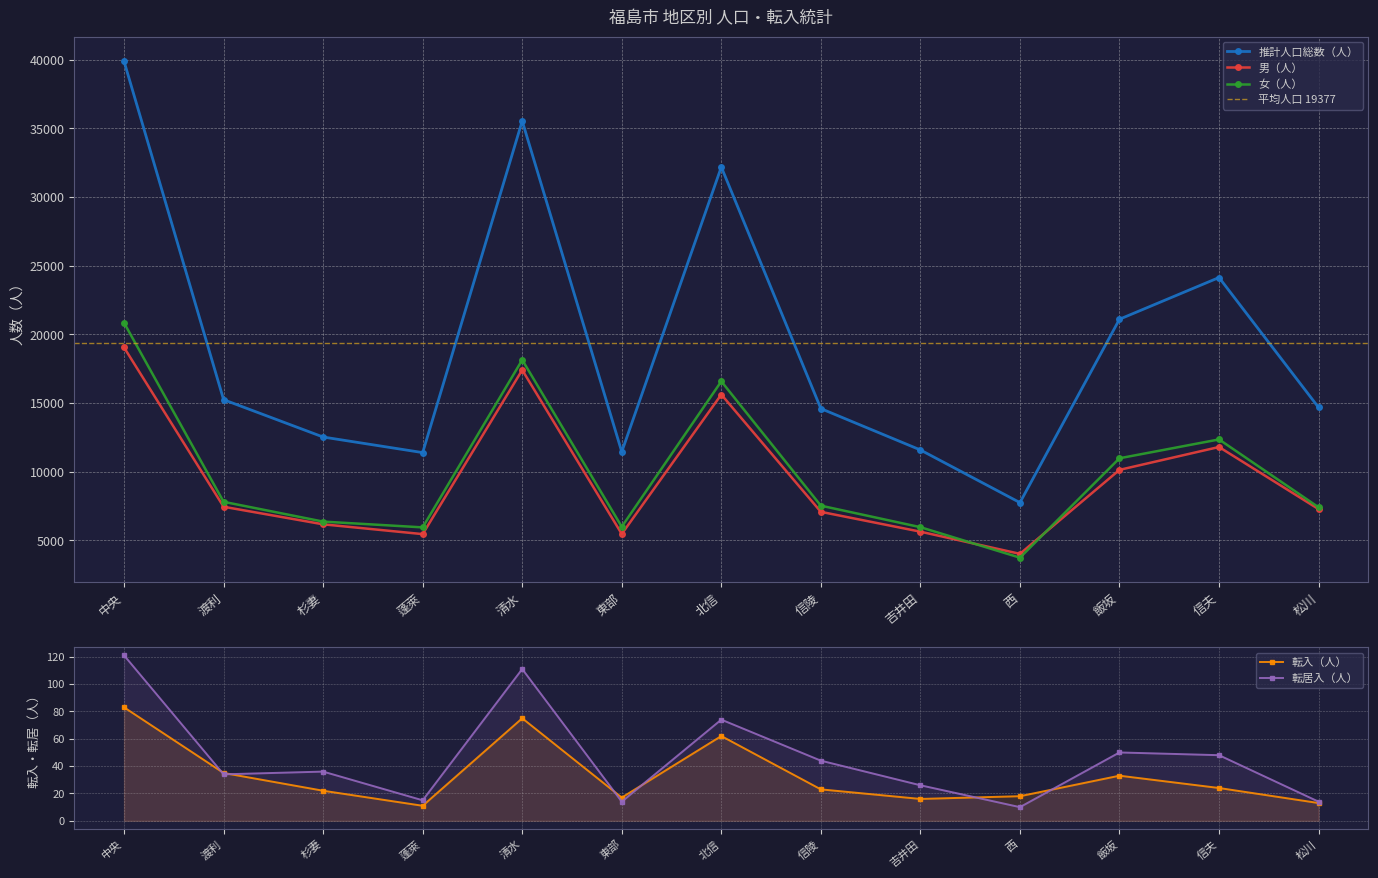

In 転入（人）, how many points are lower than both neighbors (excluding endpoints)?

3